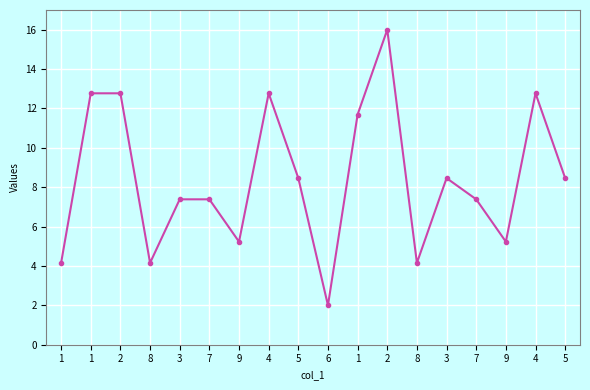

How many distinct data groups are displayed?

2